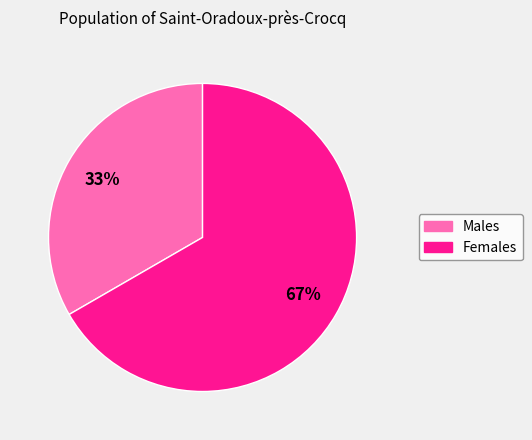

How many slices are in this pie chart?

2